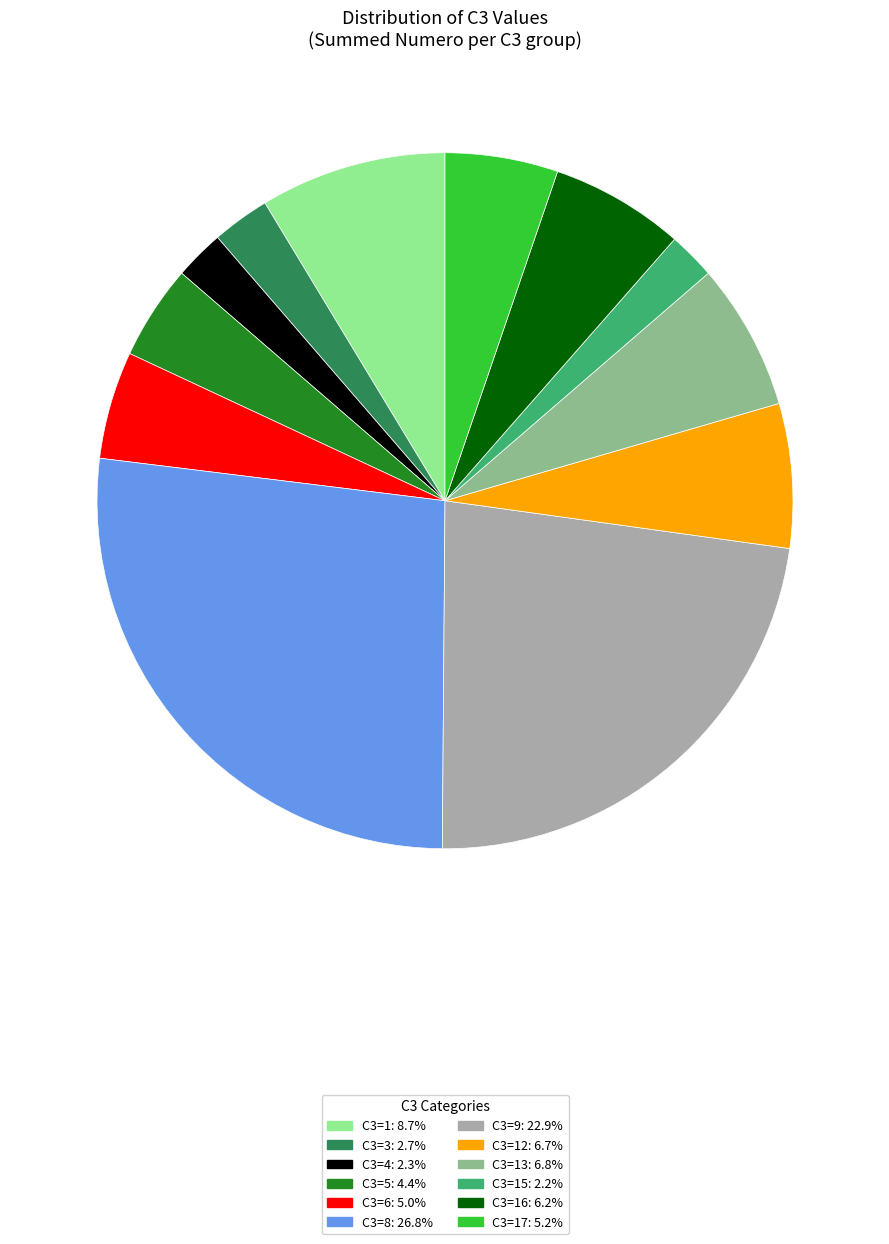

Does any single category account for the majority?

No